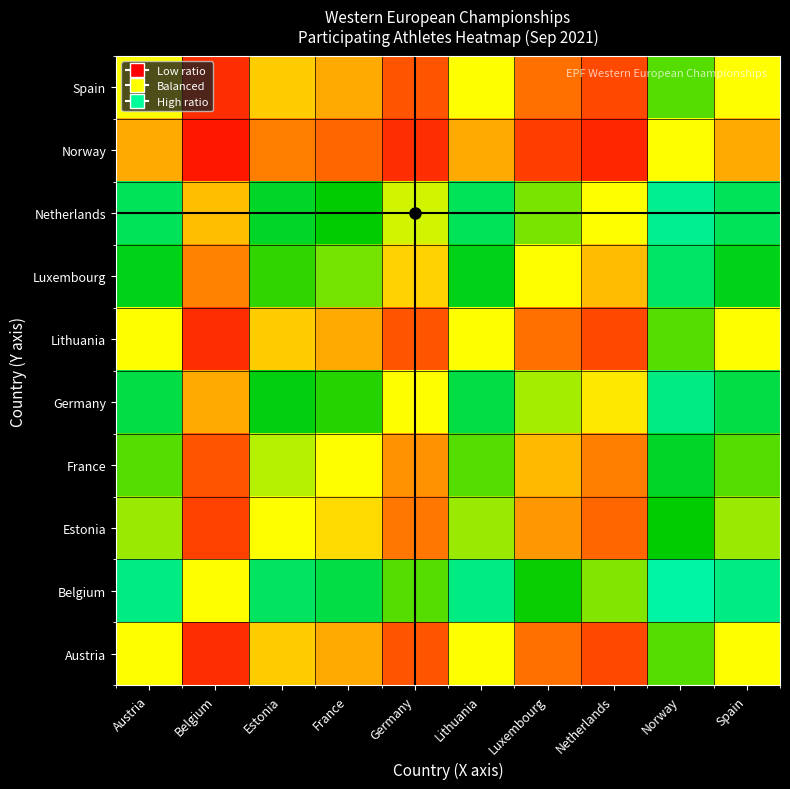

Reading right to left, what are all the values shown in this chart?

Austria: Spain=0.5	Norway=0.7	Netherlands=0.1	Luxembourg=0.2	Lithuania=0.5	Germany=0.2	France=0.3	Estonia=0.4	Belgium=0.1	Austria=0.5
Belgium: Spain=0.9	Norway=1.0	Netherlands=0.6	Luxembourg=0.7	Lithuania=0.9	Germany=0.7	France=0.8	Estonia=0.9	Belgium=0.5	Austria=0.9
Estonia: Spain=0.6	Norway=0.7	Netherlands=0.2	Luxembourg=0.3	Lithuania=0.6	Germany=0.2	France=0.4	Estonia=0.5	Belgium=0.1	Austria=0.6
France: Spain=0.7	Norway=0.8	Netherlands=0.2	Luxembourg=0.4	Lithuania=0.7	Germany=0.3	France=0.5	Estonia=0.6	Belgium=0.2	Austria=0.7
Germany: Spain=0.8	Norway=0.9	Netherlands=0.5	Luxembourg=0.6	Lithuania=0.8	Germany=0.5	France=0.7	Estonia=0.8	Belgium=0.3	Austria=0.8
Lithuania: Spain=0.5	Norway=0.7	Netherlands=0.1	Luxembourg=0.2	Lithuania=0.5	Germany=0.2	France=0.3	Estonia=0.4	Belgium=0.1	Austria=0.5
Luxembourg: Spain=0.8	Norway=0.9	Netherlands=0.4	Luxembourg=0.5	Lithuania=0.8	Germany=0.4	France=0.6	Estonia=0.7	Belgium=0.3	Austria=0.8
Netherlands: Spain=0.9	Norway=0.9	Netherlands=0.5	Luxembourg=0.6	Lithuania=0.9	Germany=0.5	France=0.7	Estonia=0.8	Belgium=0.4	Austria=0.9
Norway: Spain=0.3	Norway=0.5	Netherlands=0.1	Luxembourg=0.1	Lithuania=0.3	Germany=0.1	France=0.2	Estonia=0.2	Belgium=0.0	Austria=0.3
Spain: Spain=0.5	Norway=0.7	Netherlands=0.1	Luxembourg=0.2	Lithuania=0.5	Germany=0.2	France=0.3	Estonia=0.4	Belgium=0.1	Austria=0.5